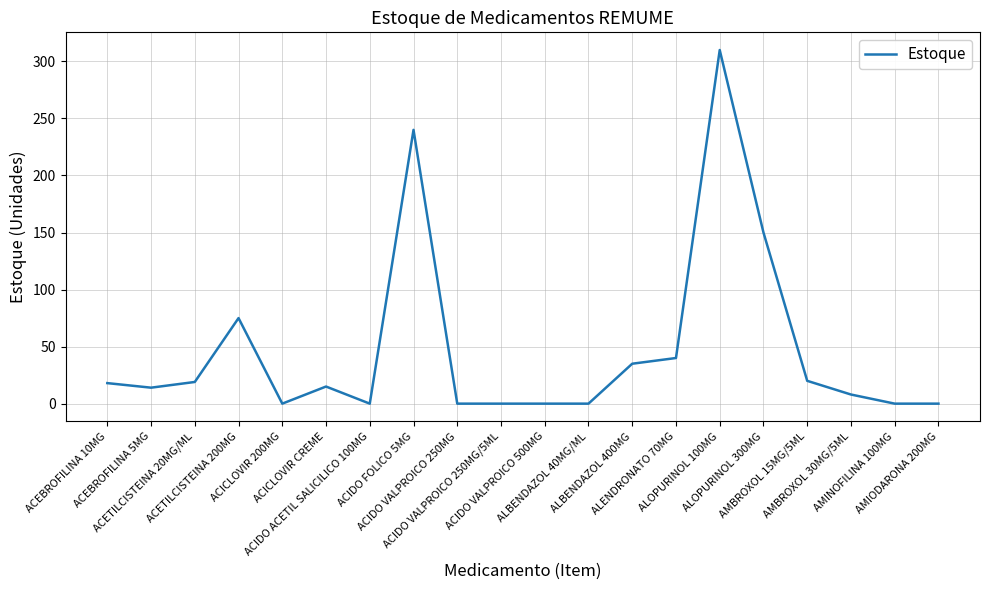

What is the maximum value shown in the chart?

310